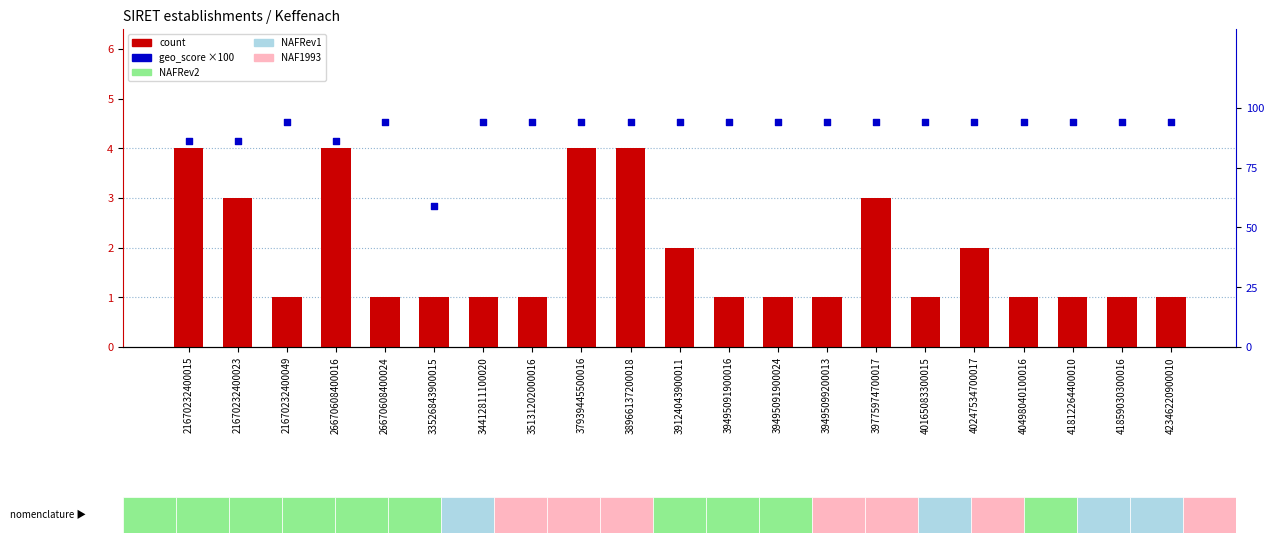

Which series has the largest total across all categories?

geo_score (scaled)